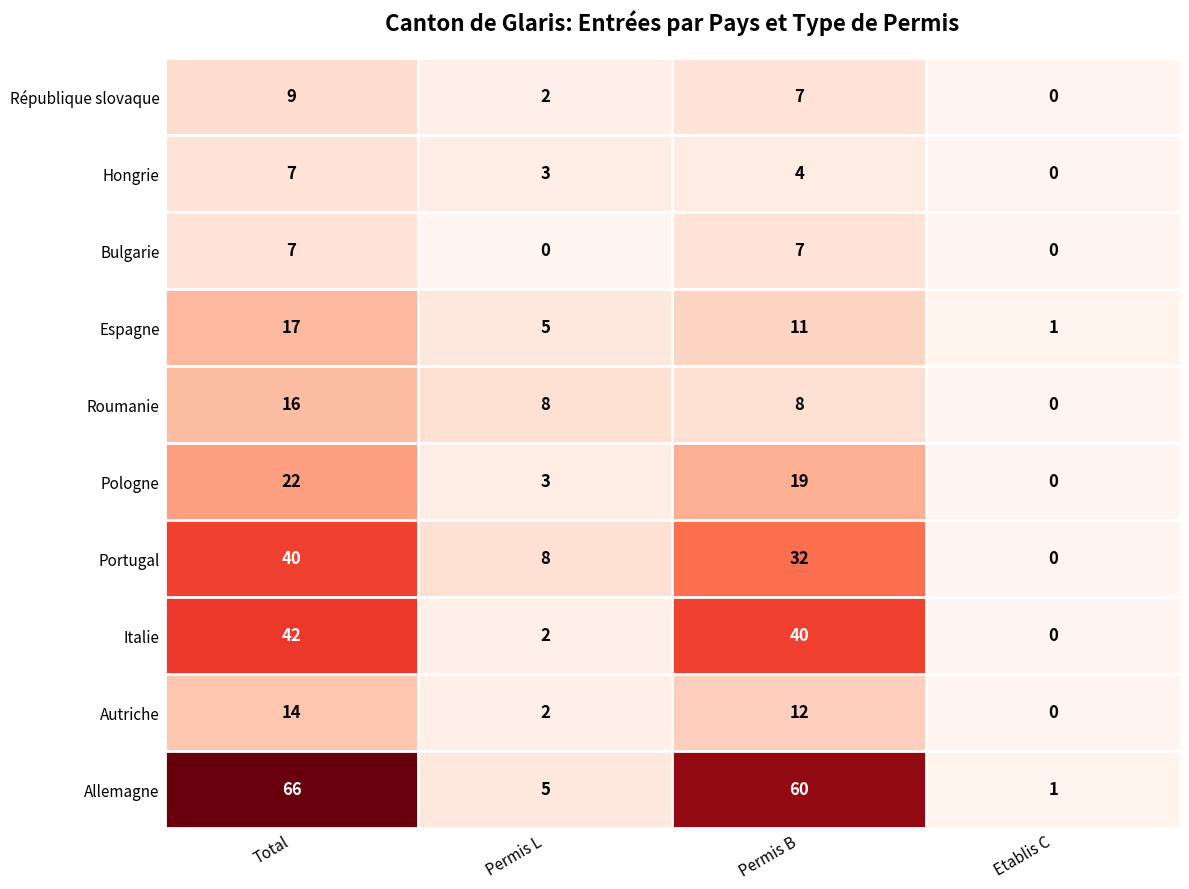

How many series are shown in this chart?

10